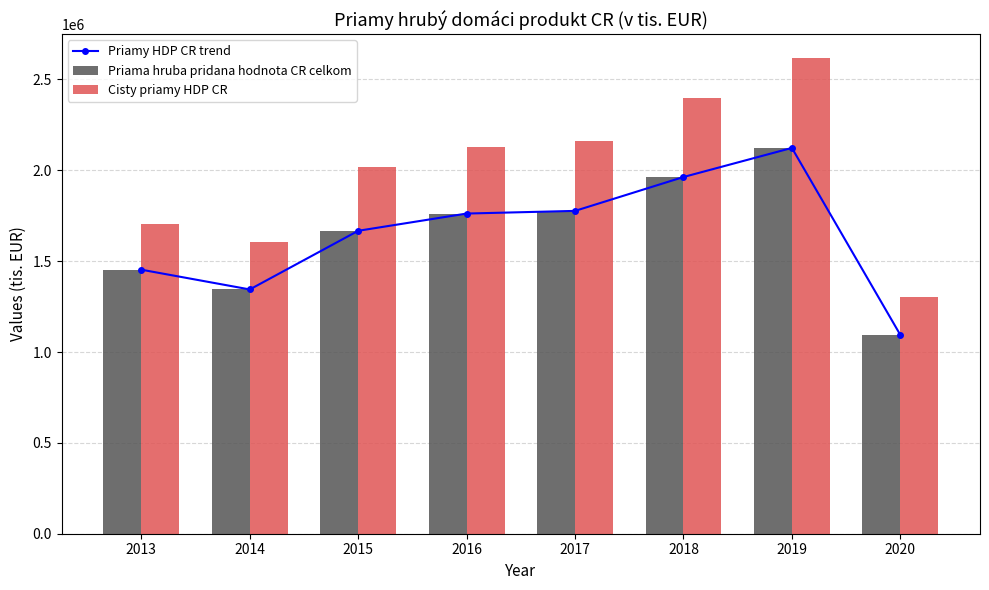

What is the approximate value of Priamy HDP CR trend at 2020, to the nearest 10?

1094530